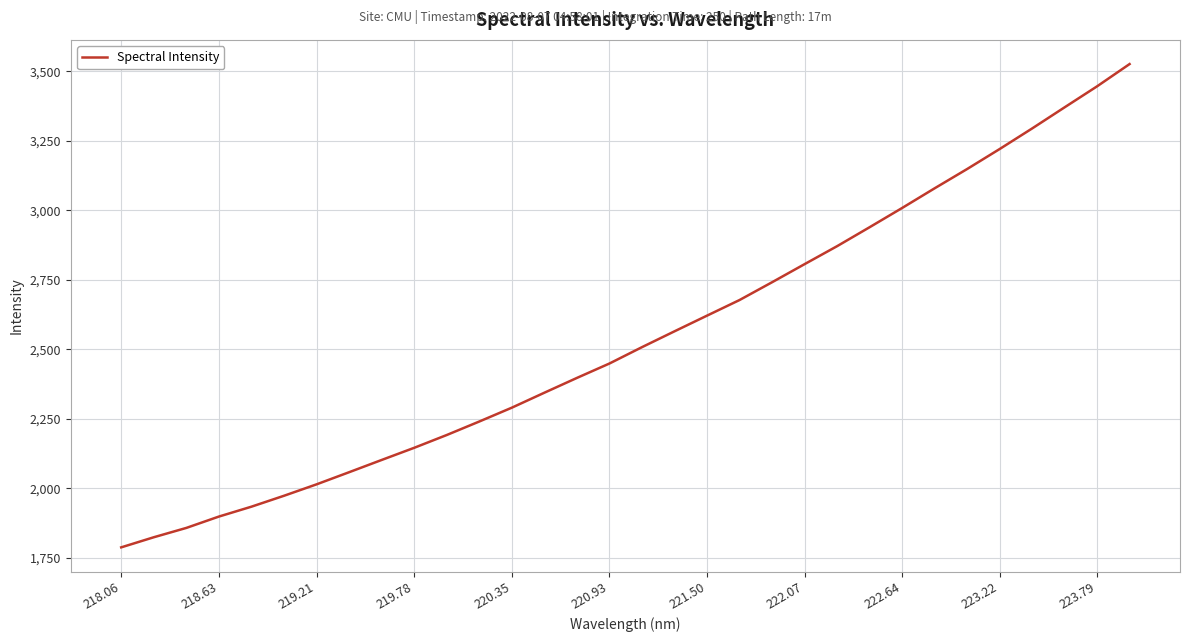

Reading left to right, transcribe all the data shown in this chart.

1787.3	1823.6	1857.2	1898.0	1933.6	1972.9	2013.9	2057.6	2101.6	2145.4	2191.4	2239.9	2289.7	2343.5	2396.7	2448.6	2507.4	2564.3	2620.7	2676.9	2740.8	2805.9	2870.6	2938.7	3007.9	3078.6	3148.0	3219.9	3293.9	3369.9	3445.5	3525.6